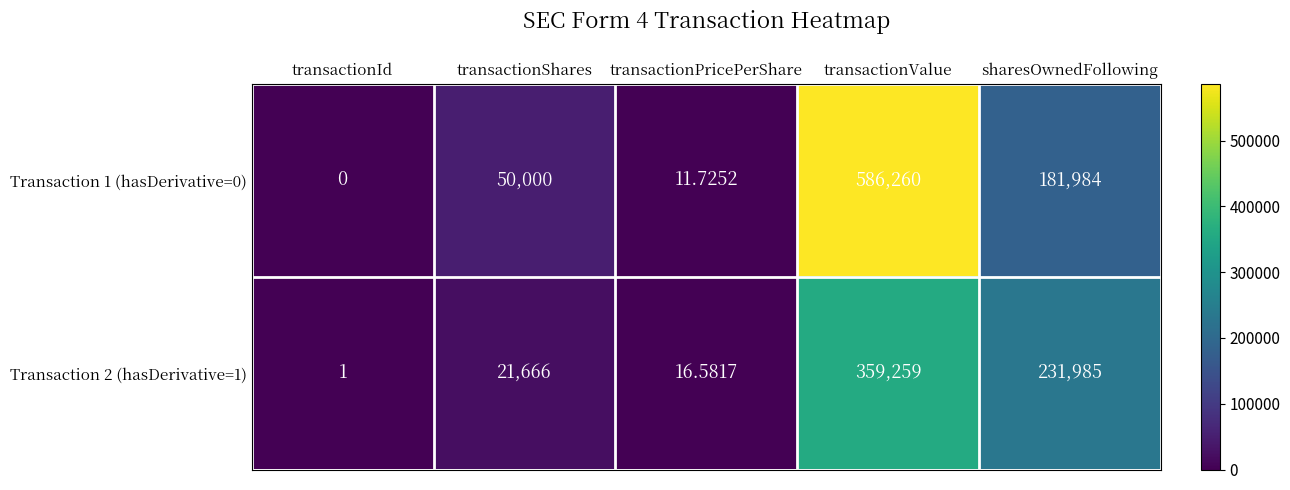

At which label is Transaction 1 (hasDerivative=0) closest to 293130?

sharesOwnedFollowing